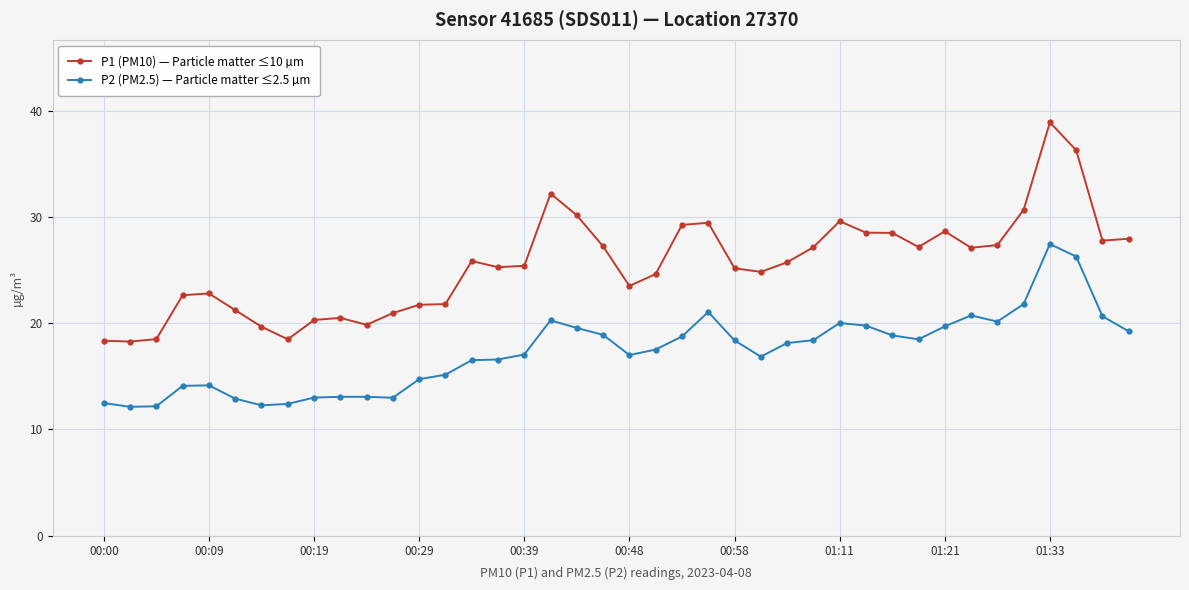

True or false: P1 (PM10) — Particle matter ≤10 µm and P2 (PM2.5) — Particle matter ≤2.5 µm intersect in this chart.

False